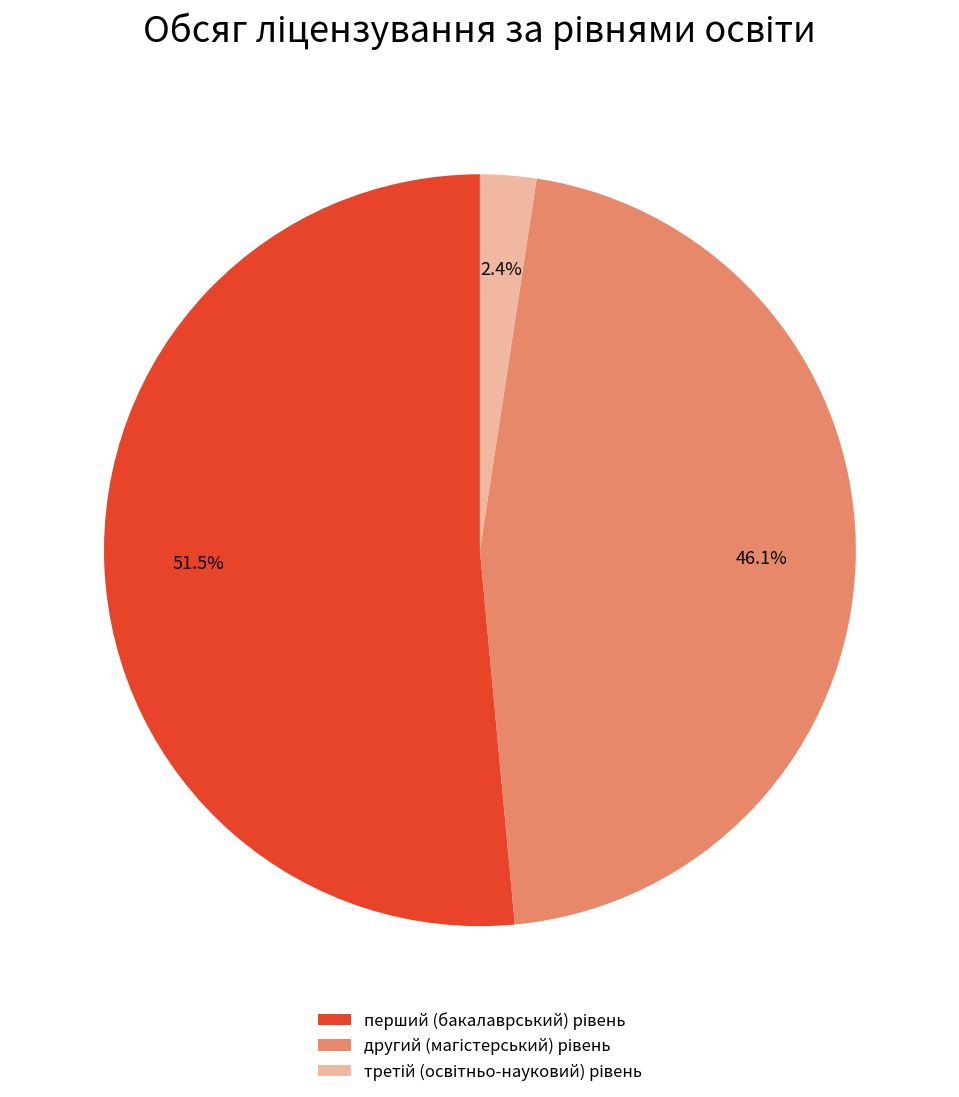

Does any single category account for the majority?

Yes